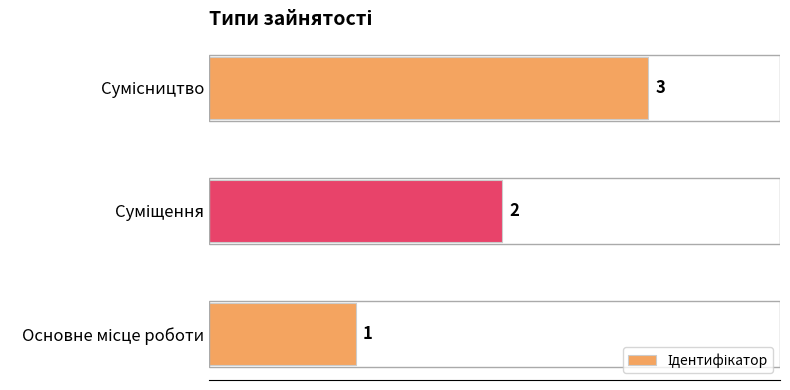

What is the sum of all values?

6